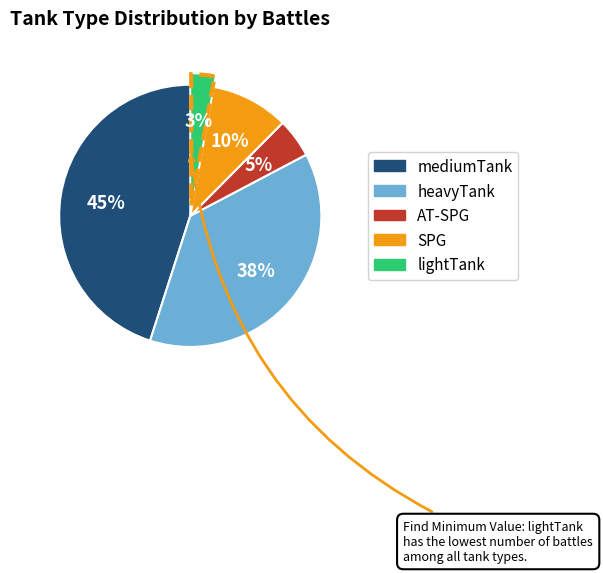

To the nearest percent, what percentage of the pie is heavyTank?

38%